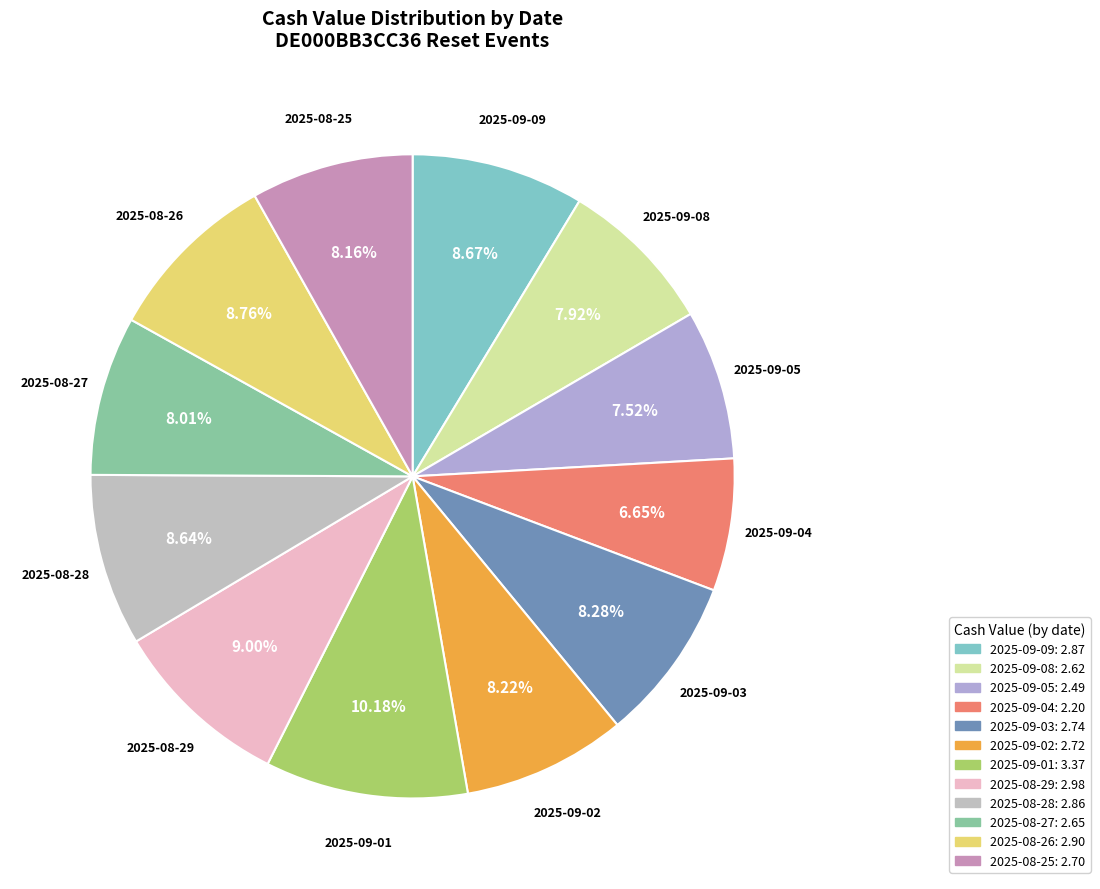

Does 2025-08-26 represent more than half of the total?

No